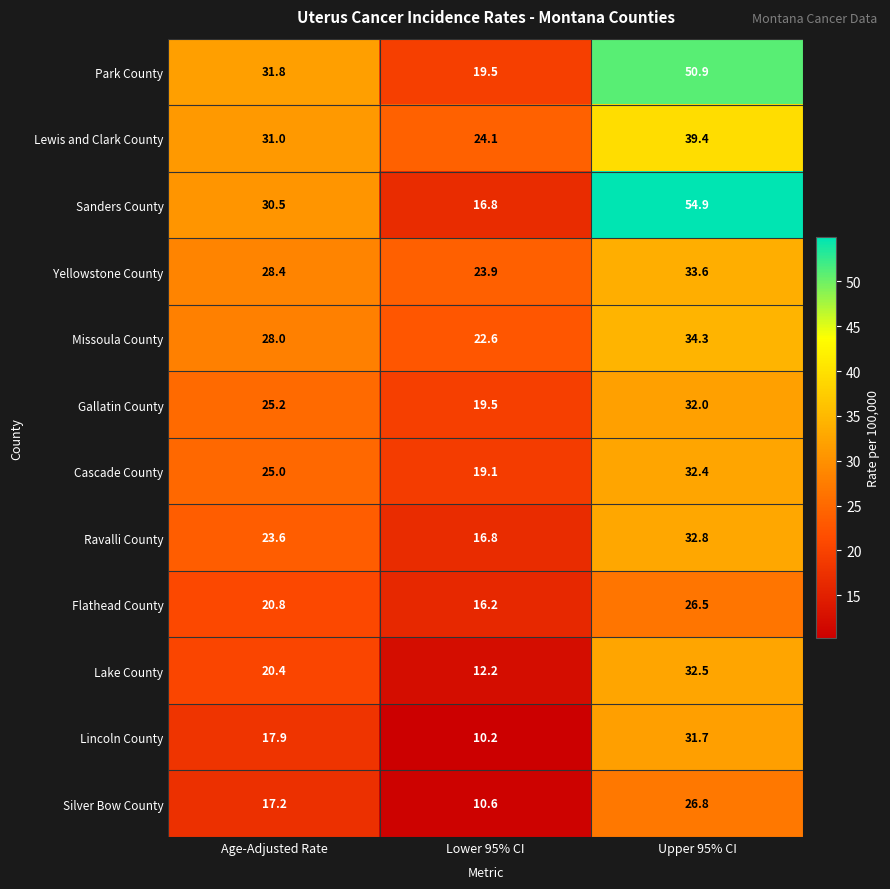

How many data points does each series have?

3